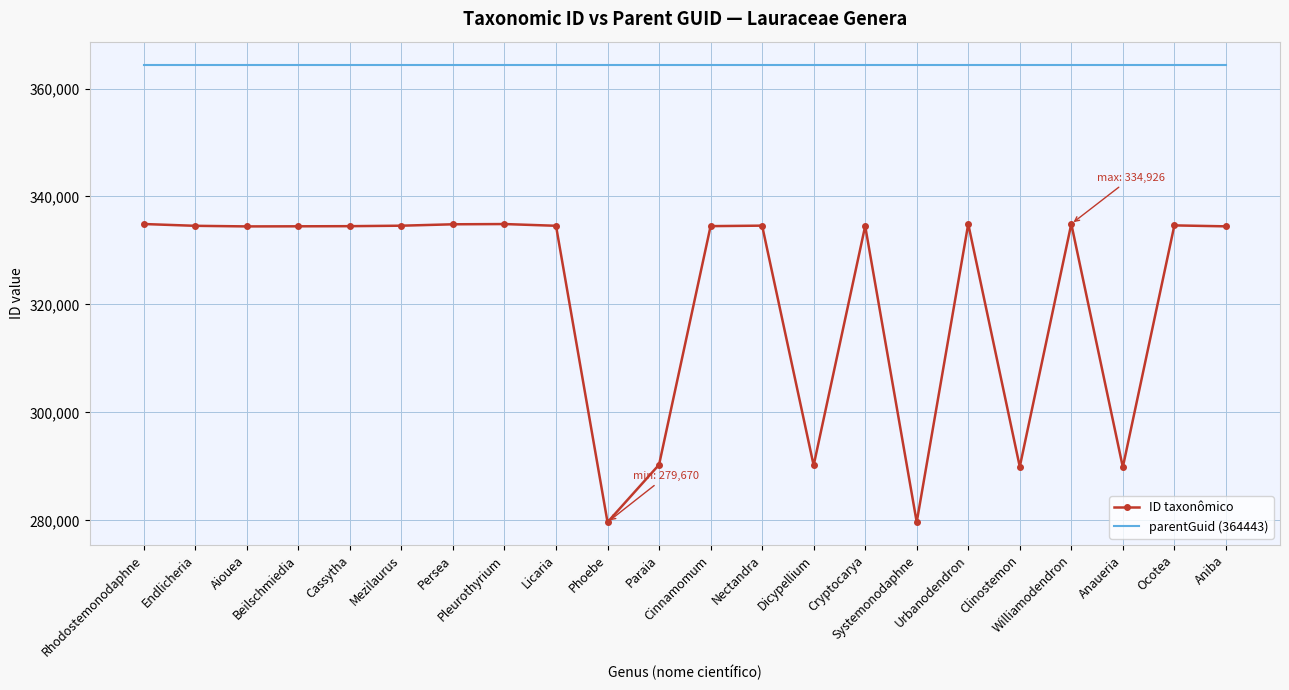

What position from the left is Licaria?

9